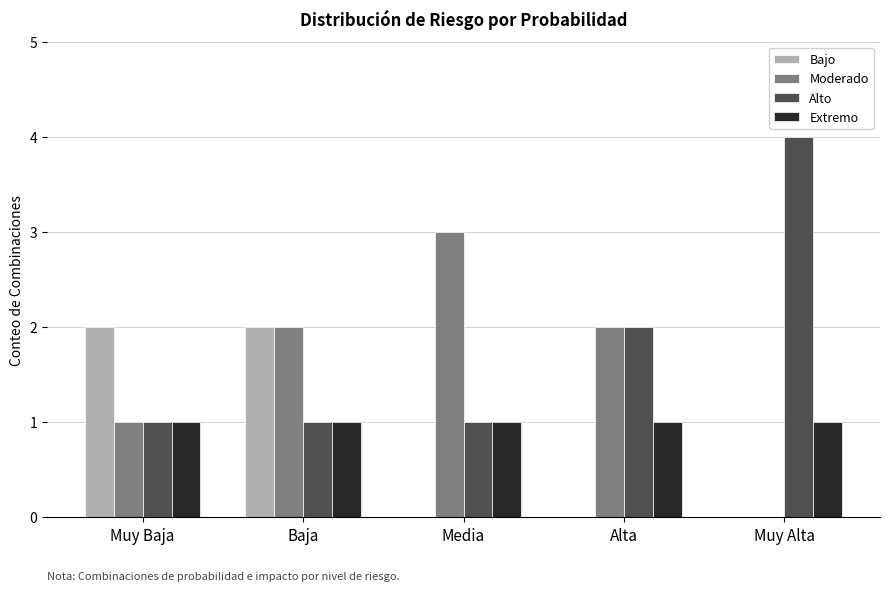

What is the highest value of the Extremo series?

1